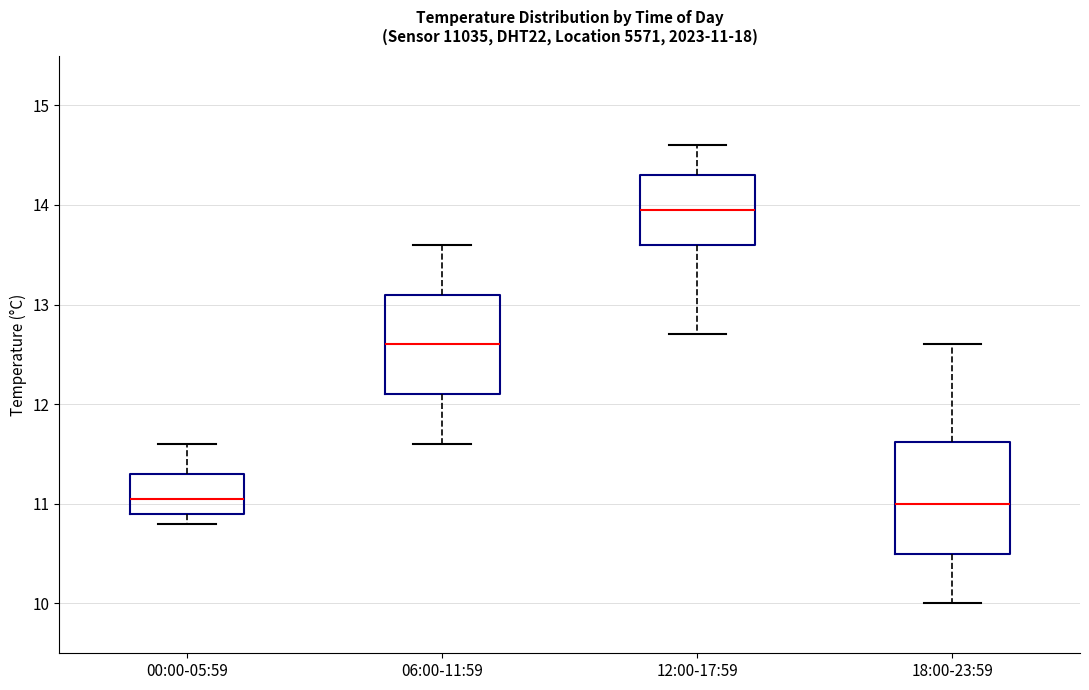

Which box's median line is the highest?

12:00-17:59